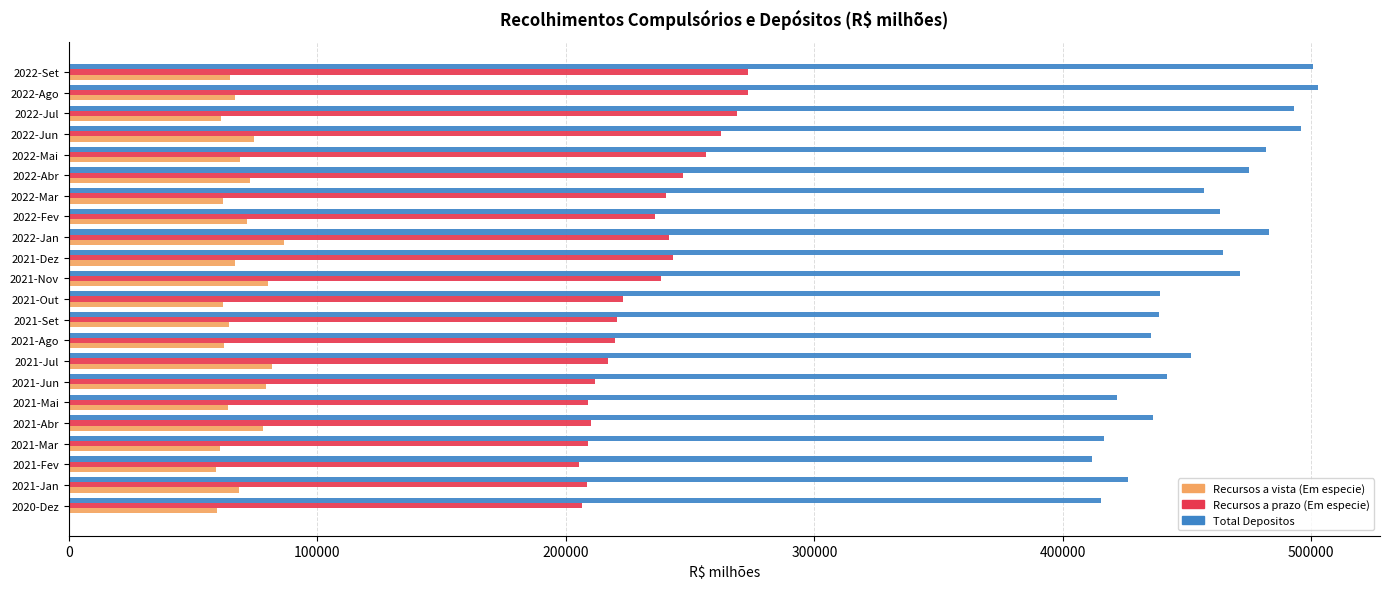

The value of Total Depositos at 2021-Out is 439043.3. True or false?

True